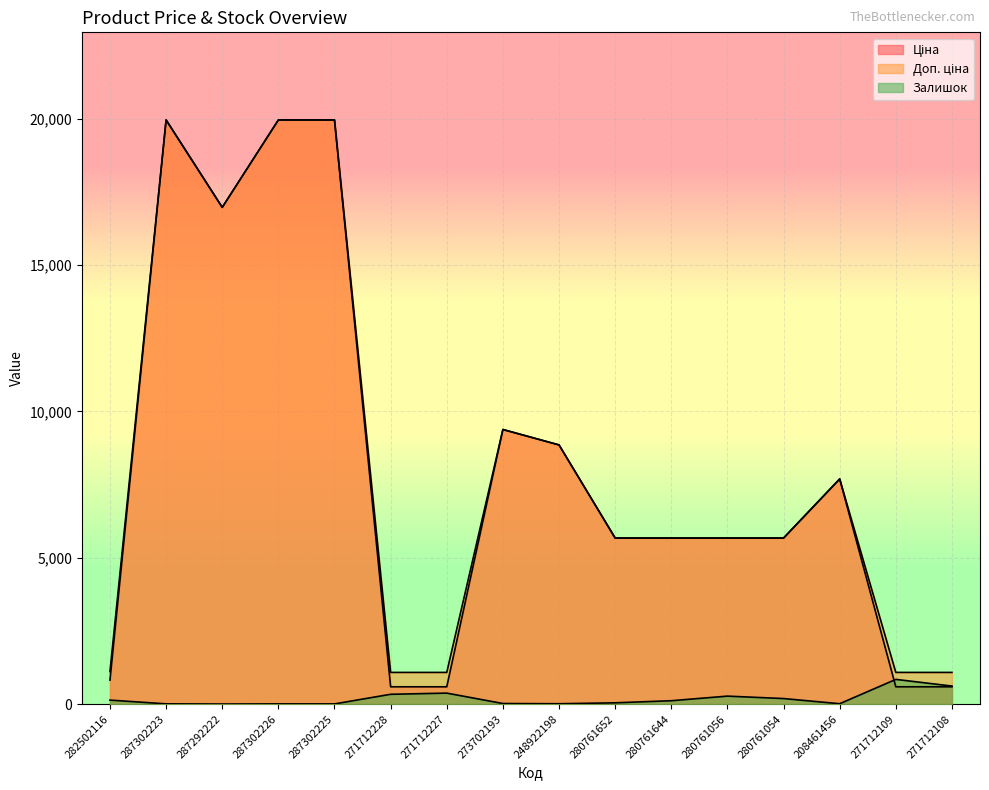

What is the label of the 11th point from the left?

280761644